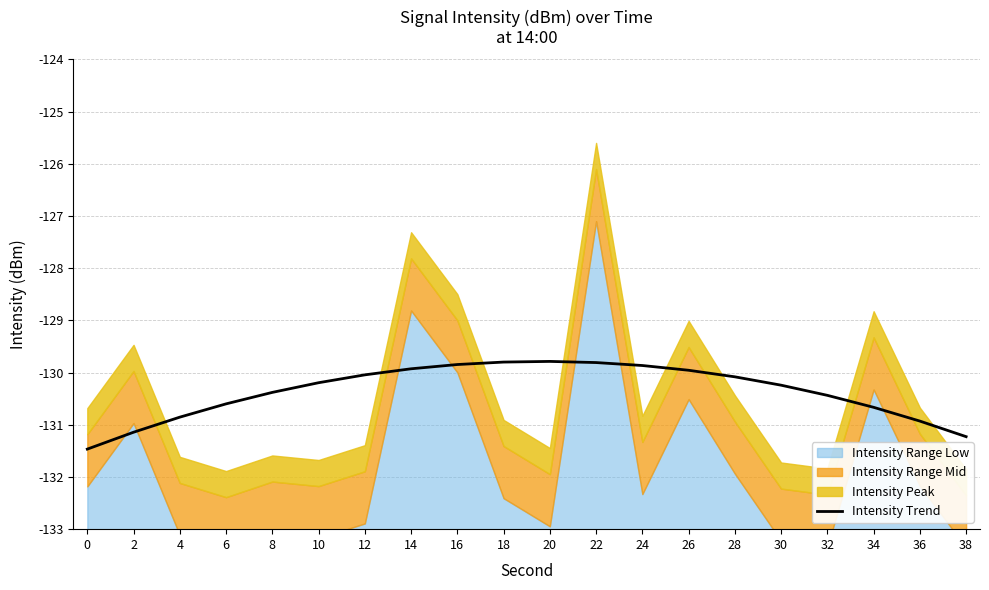

Reading left to right, transcribe all the data shown in this chart.

-131.5	-131.1	-130.9	-130.6	-130.4	-130.2	-130.0	-129.9	-129.8	-129.8	-129.8	-129.8	-129.9	-130.0	-130.1	-130.2	-130.4	-130.7	-130.9	-131.2